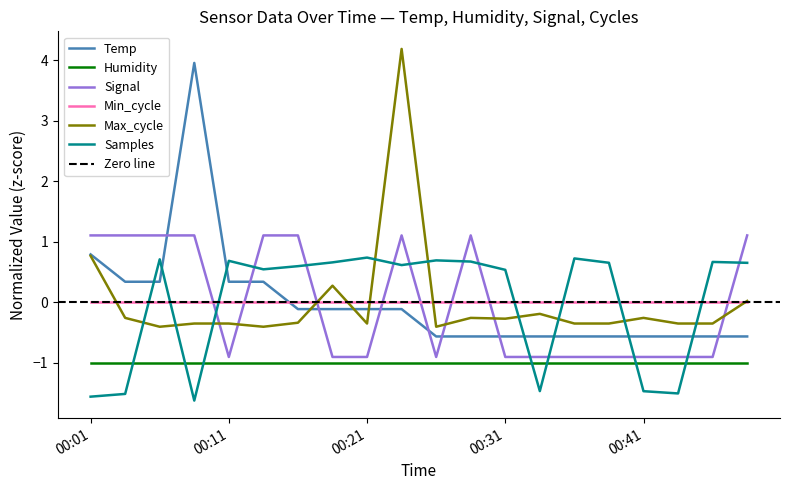

Which series has the largest total across all categories?

Samples